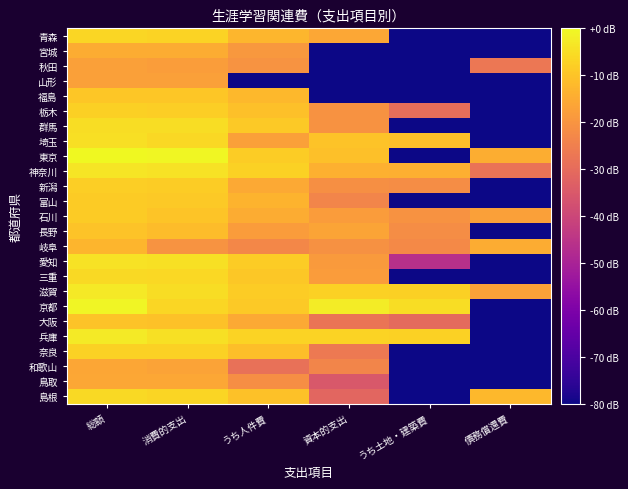

Count the number of categories in the chart.

6